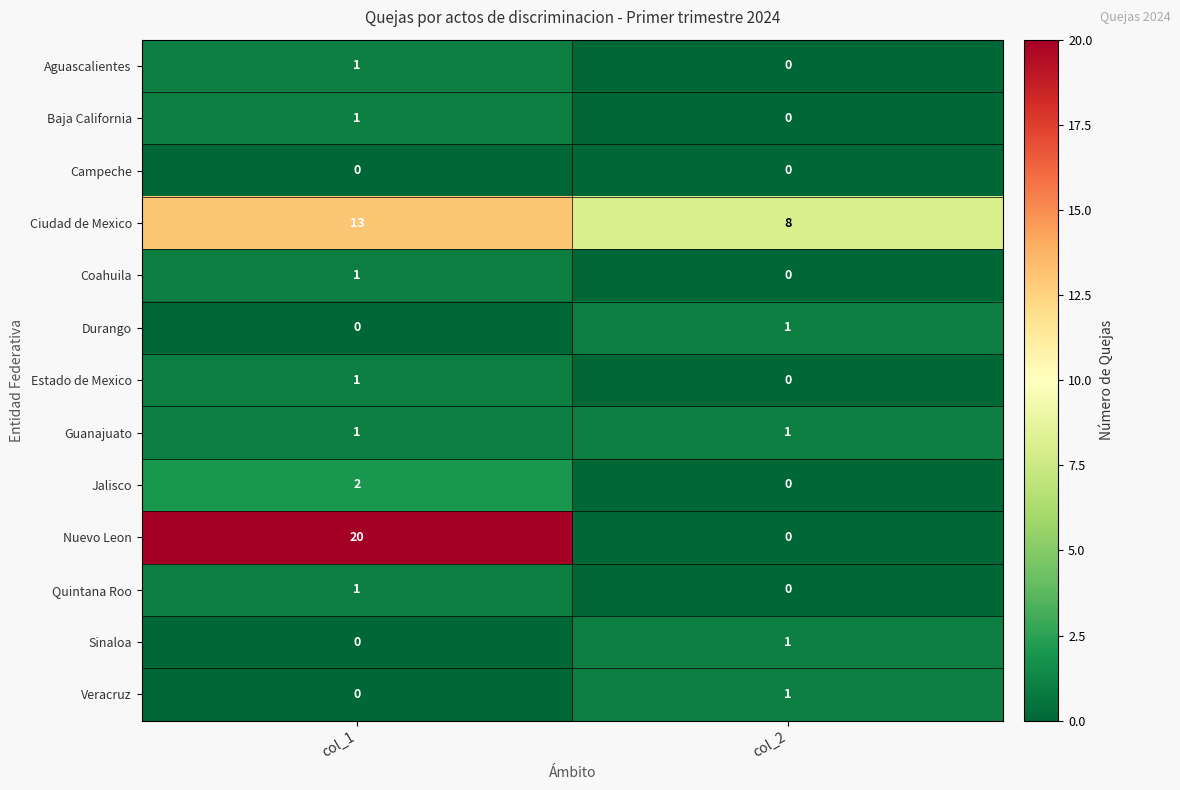

What is the maximum value shown in the chart?

20